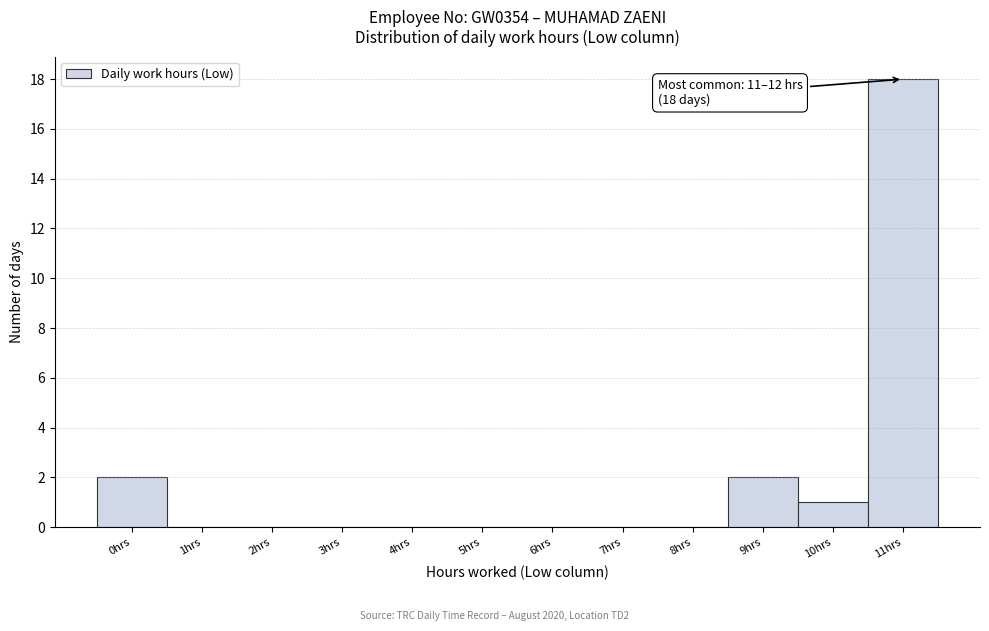

Reading right to left, list all the values displayed in this chart.

11hrs=18	10hrs=1	9hrs=2	8hrs=0	7hrs=0	6hrs=0	5hrs=0	4hrs=0	3hrs=0	2hrs=0	1hrs=0	0hrs=2